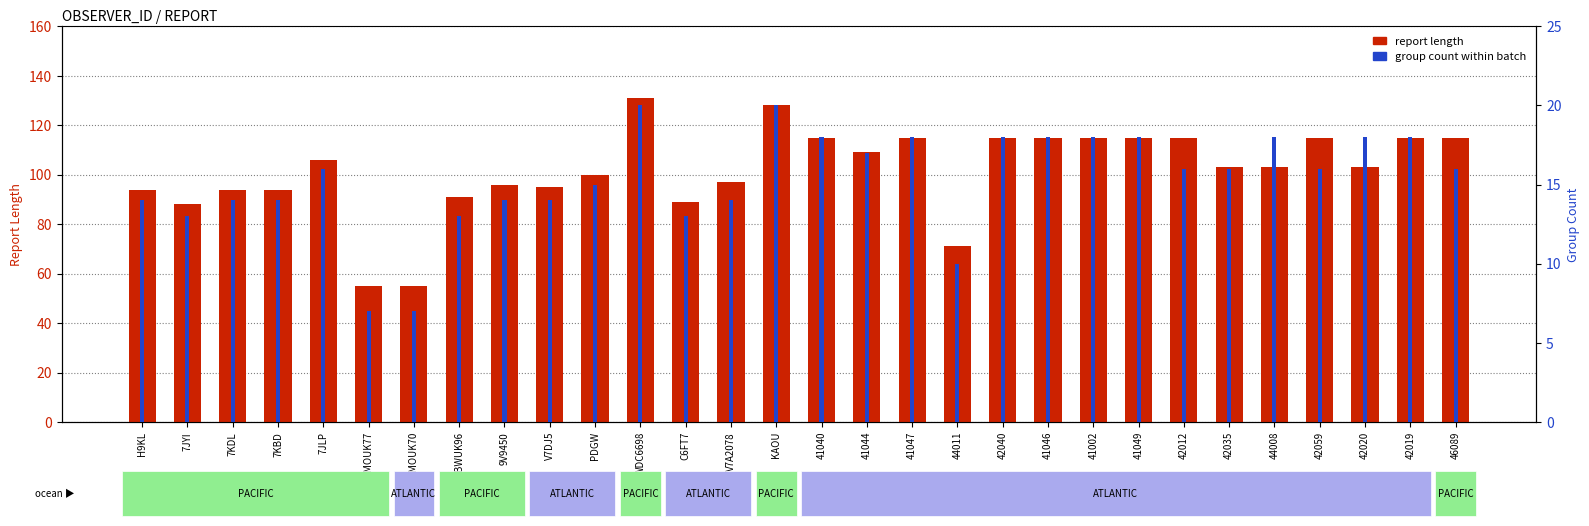

The value of report length at 44011 is 71. True or false?

True